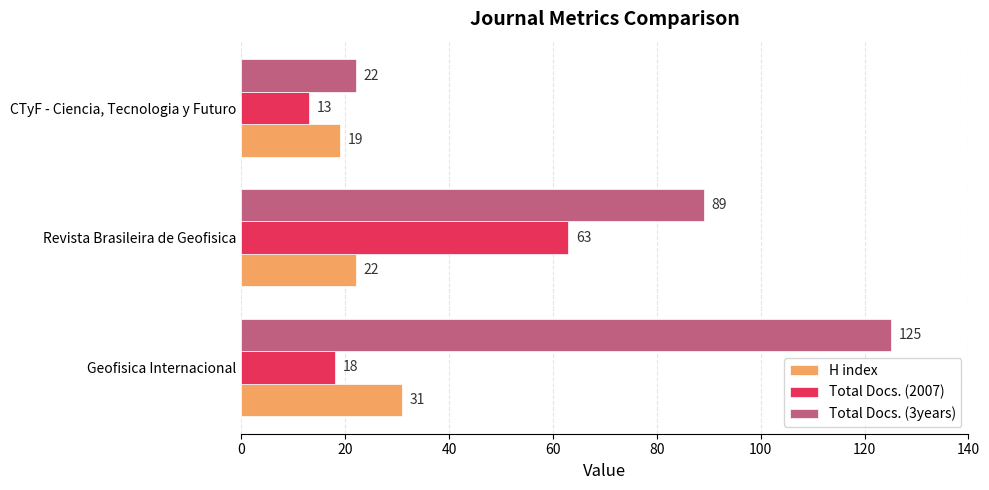

How many series are shown in this chart?

3